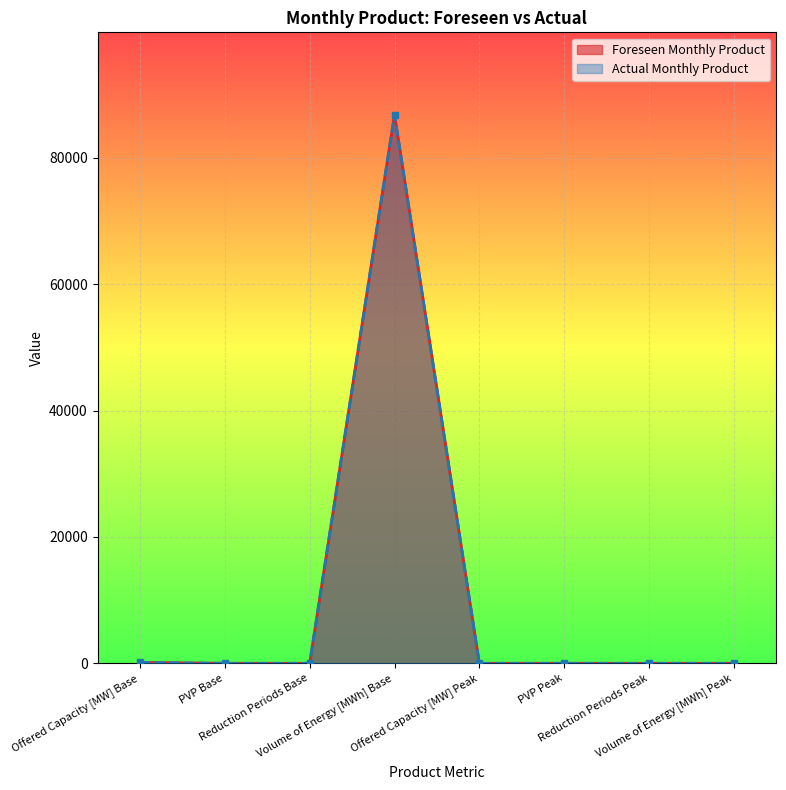

True or false: Actual Monthly Product and Foreseen Monthly Product intersect in this chart.

False